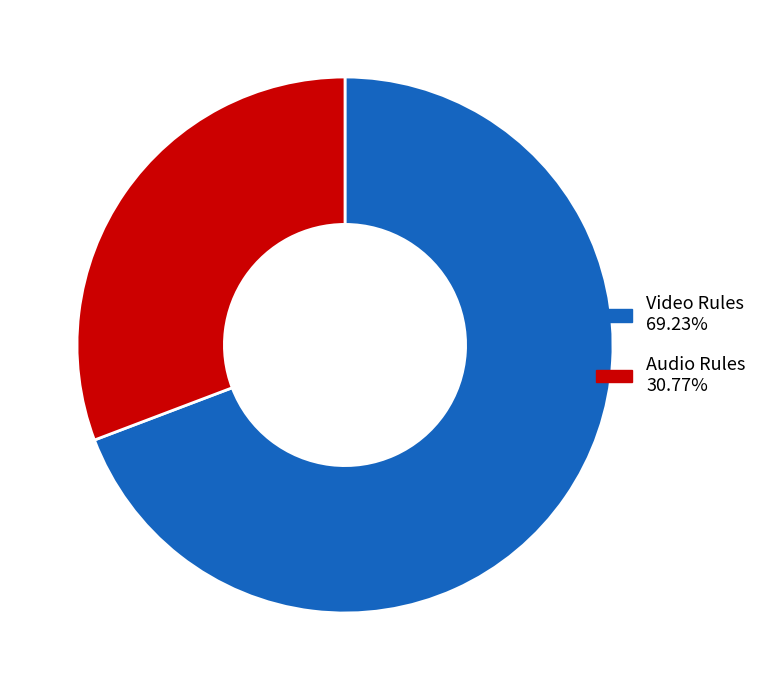

Does any single category account for the majority?

Yes